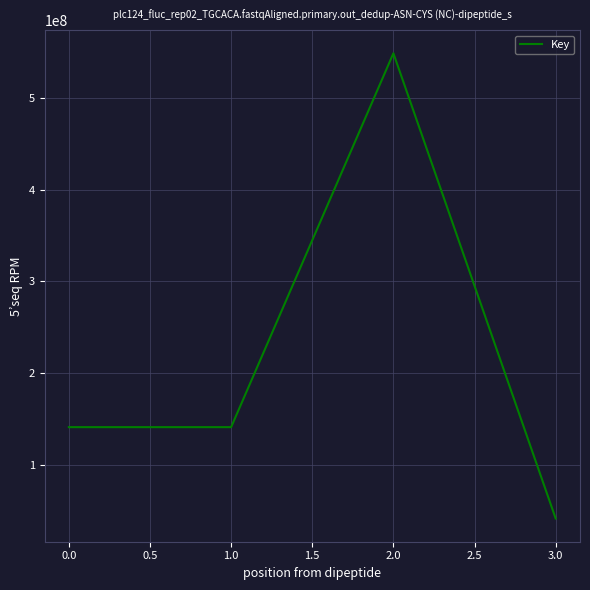

What is the greatest value displayed?

548838042